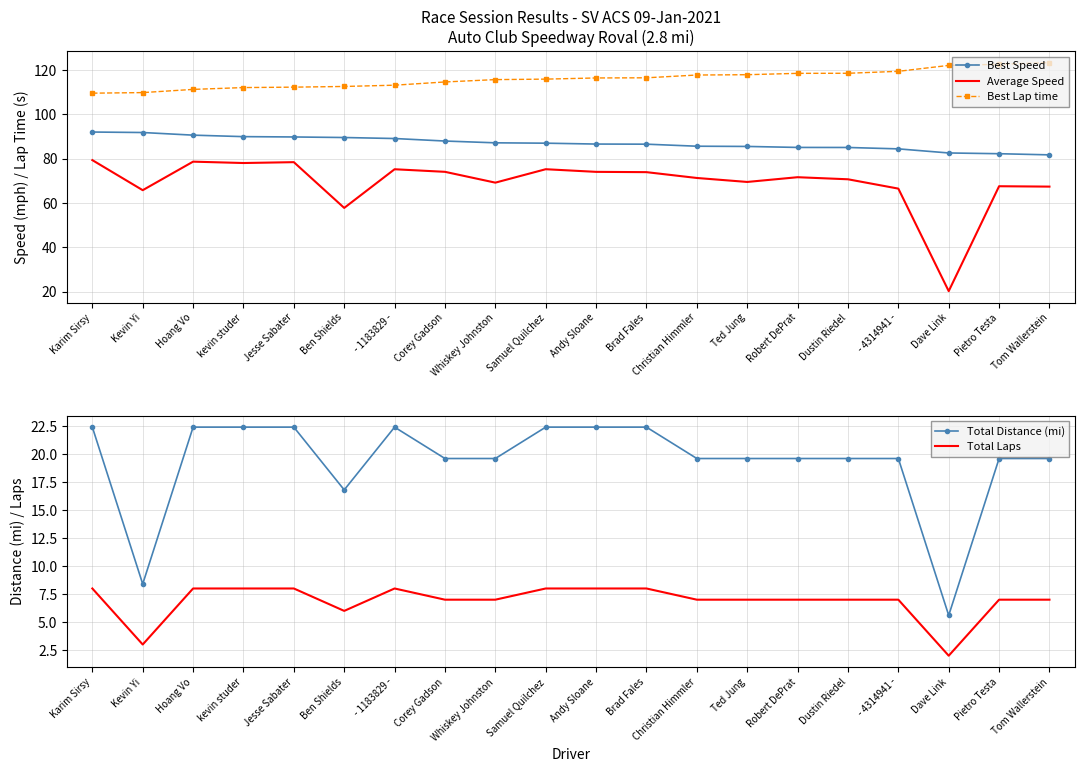

How many series are shown in this chart?

5